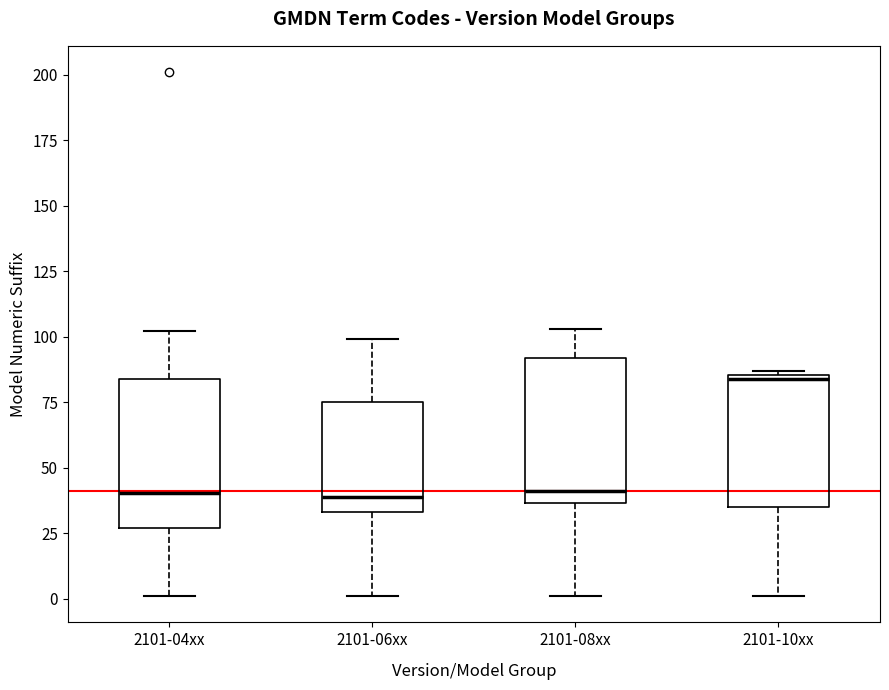

Reading left to right, read every box against the y-axis: the position of its median line, the range the box covers, and the ends of its whiskers. The values are not printed on the chart, so give them approximately, as read against the axis.

2101-04xx: median 40, box 25 to 85, whiskers 0 to 100
2101-06xx: median 40, box 35 to 75, whiskers 0 to 100
2101-08xx: median 40, box 35 to 90, whiskers 0 to 105
2101-10xx: median 85, box 35 to 85, whiskers 0 to 85